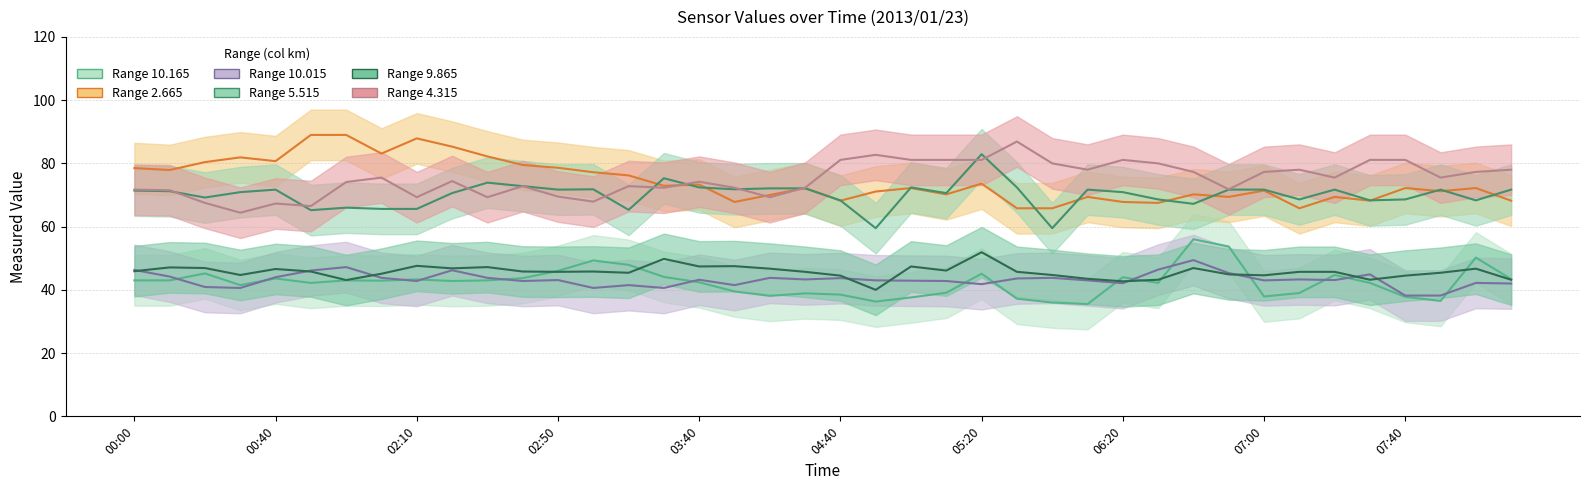

What is the difference between the second highest and minimum values in the 10.015 series?

9.0